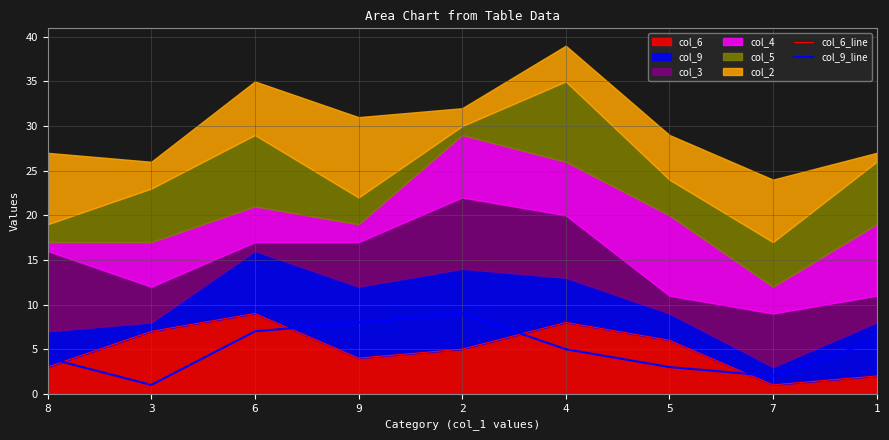

How many interior local peaks does the col_9_line series have?

1